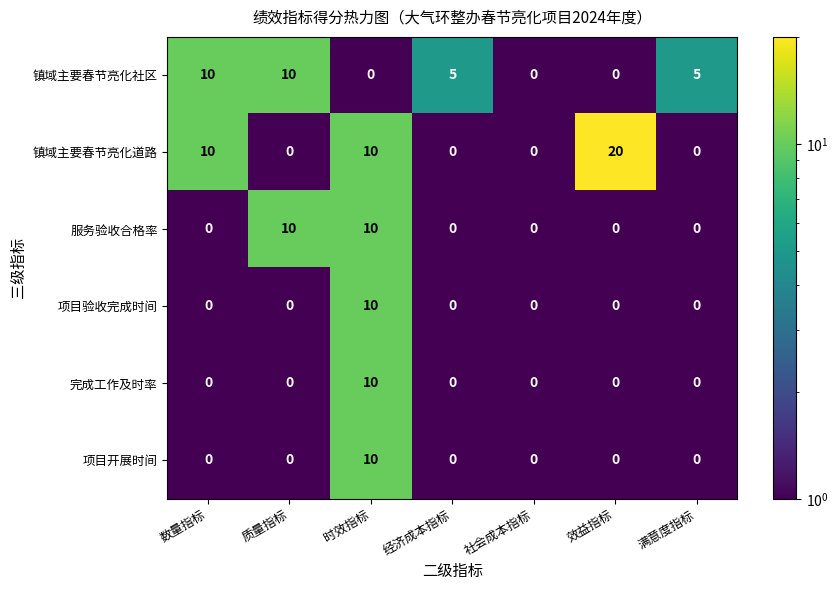

Where does the 镇域主要春节亮化社区 series first go above 5?

数量指标